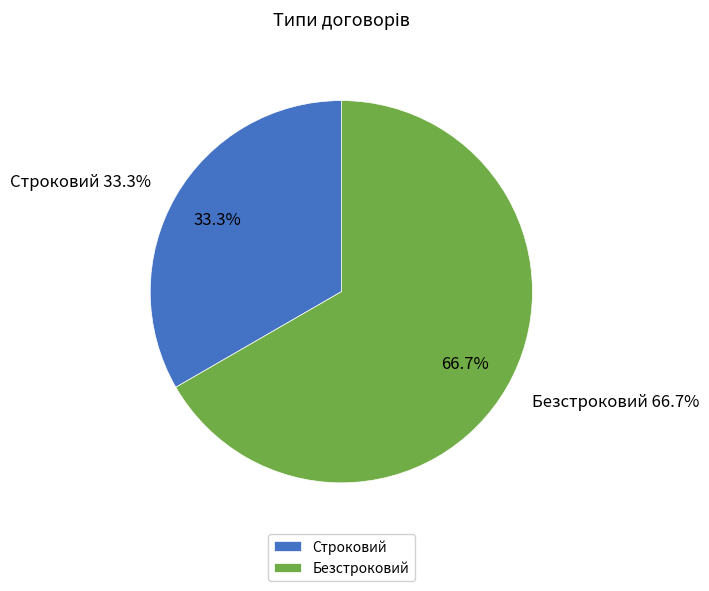

What is the majority slice?

Безстроковий